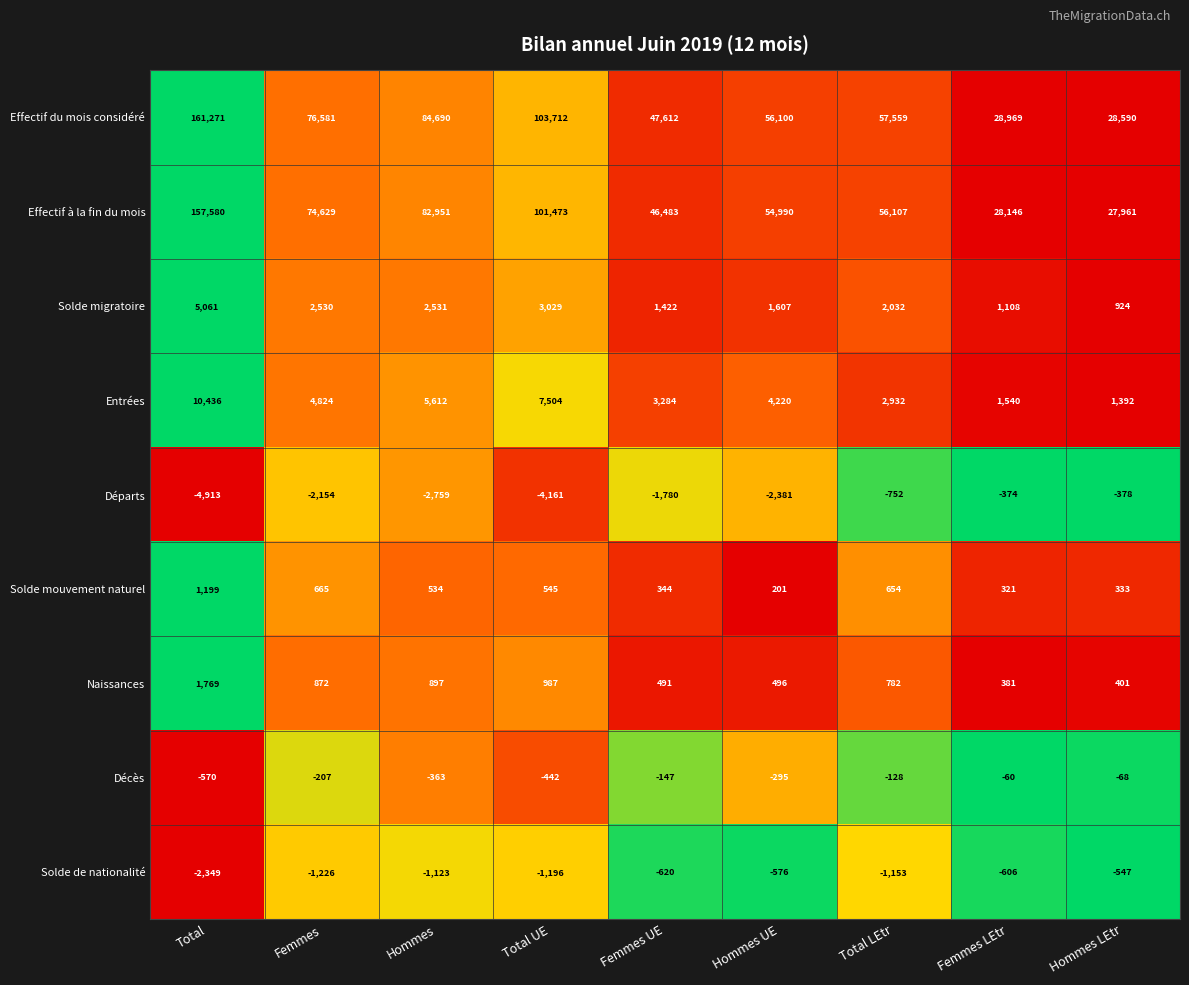

The value of Solde migratoire at Hommes is 2531. True or false?

True